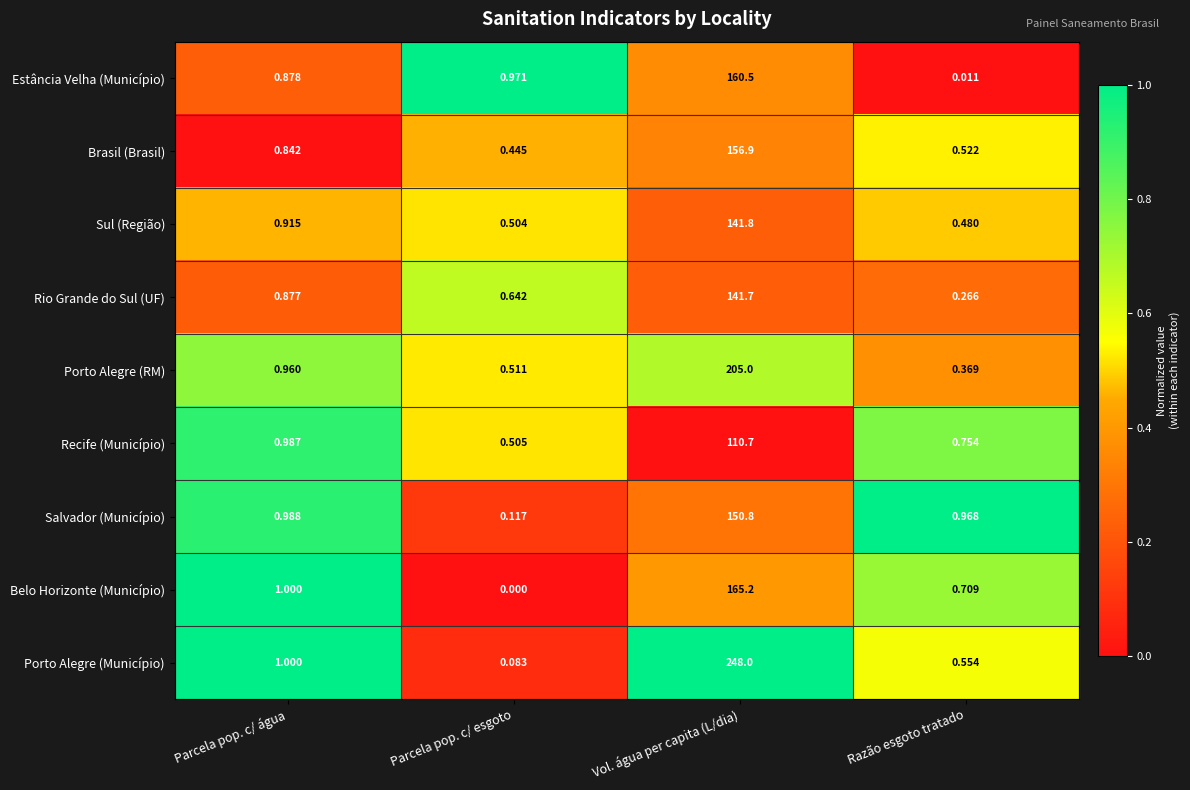

At which label does Belo Horizonte (Município) reach its peak?

Vol. água per capita (L/dia)